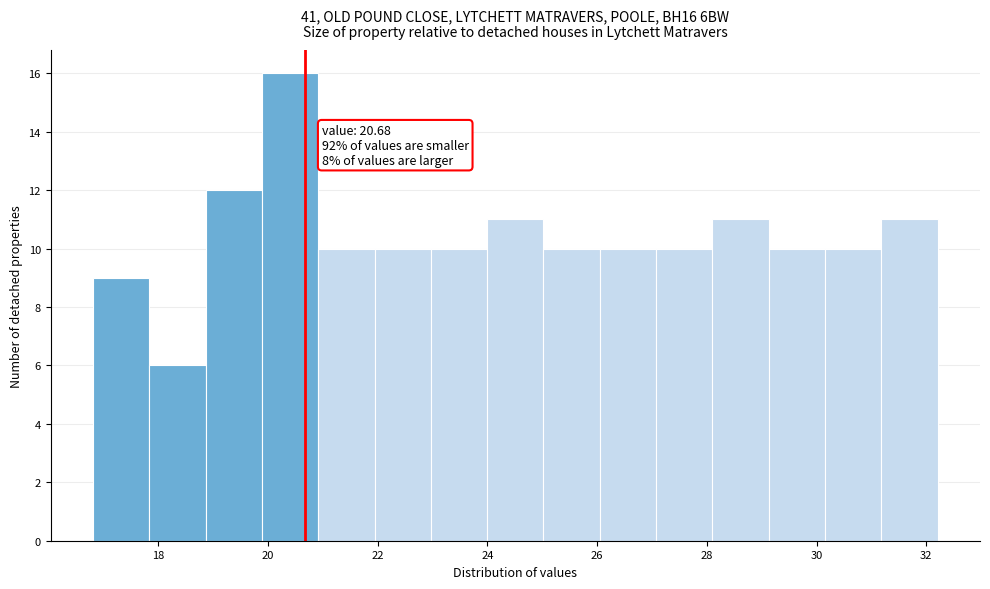

Over which range of the x-axis is the bar tallest?

19.8 to 21.0